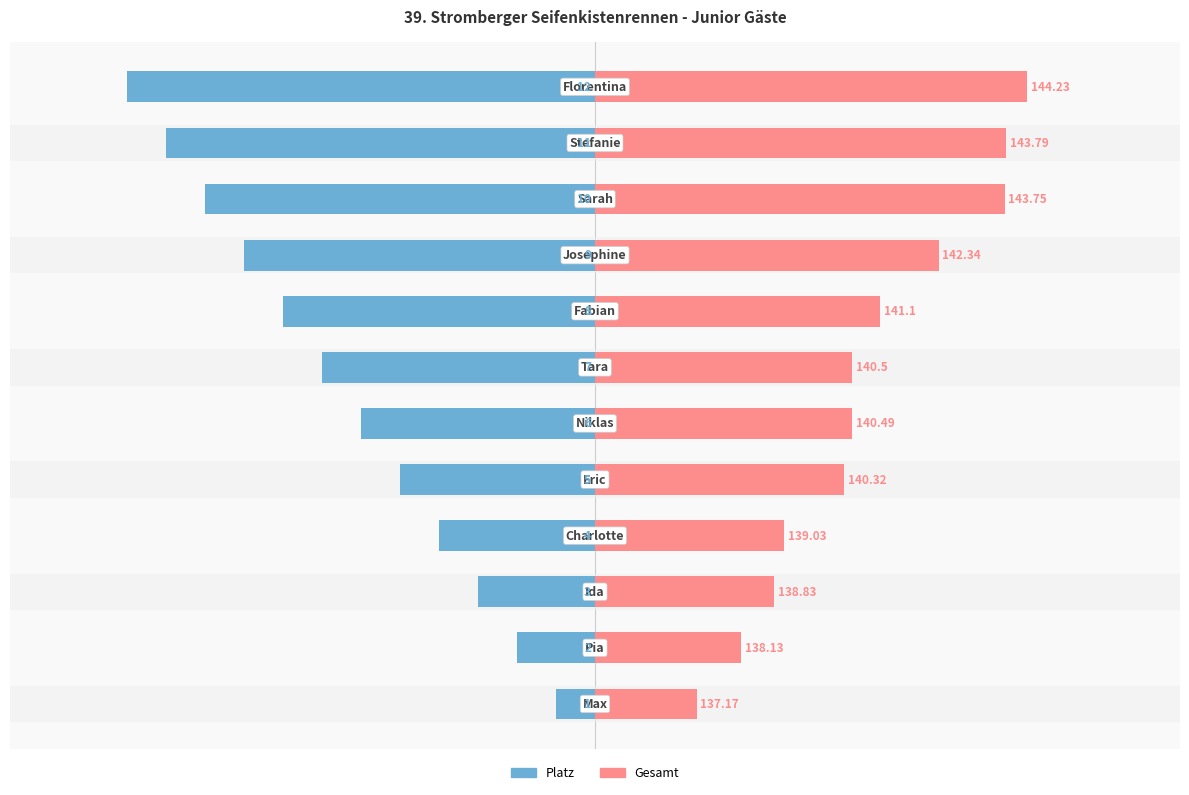

At 5, list the series in order from smallest to largest.

Platz, Gesamt